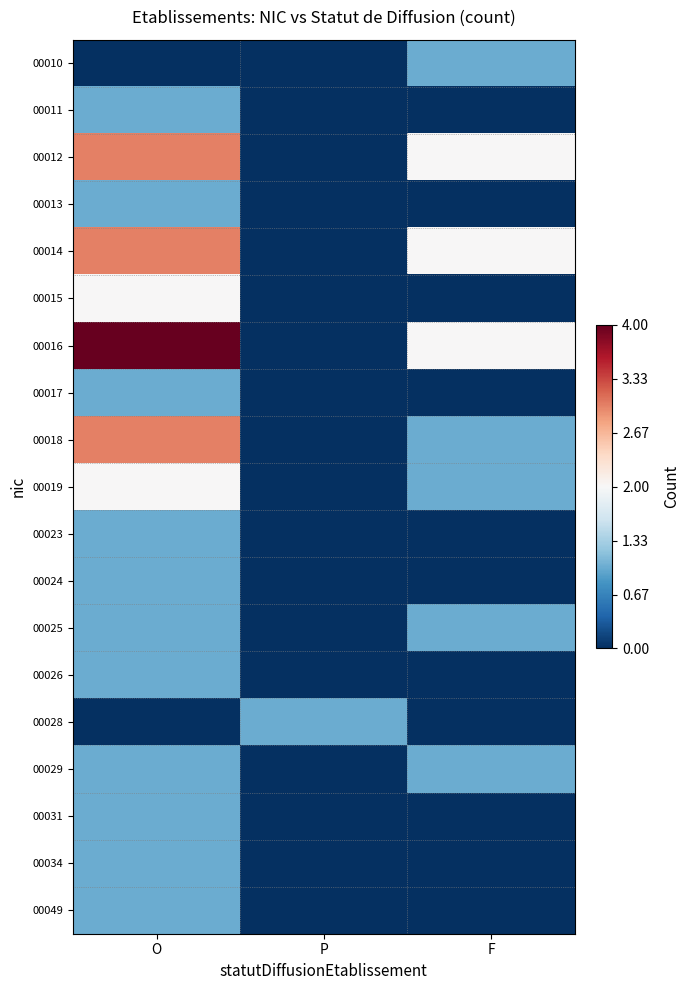

Reading left to right, list all the values displayed in this chart.

00010: O=0	P=0	F=1
00011: O=1	P=0	F=0
00012: O=3	P=0	F=2
00013: O=1	P=0	F=0
00014: O=3	P=0	F=2
00015: O=2	P=0	F=0
00016: O=4	P=0	F=2
00017: O=1	P=0	F=0
00018: O=3	P=0	F=1
00019: O=2	P=0	F=1
00023: O=1	P=0	F=0
00024: O=1	P=0	F=0
00025: O=1	P=0	F=1
00026: O=1	P=0	F=0
00028: O=0	P=1	F=0
00029: O=1	P=0	F=1
00031: O=1	P=0	F=0
00034: O=1	P=0	F=0
00049: O=1	P=0	F=0